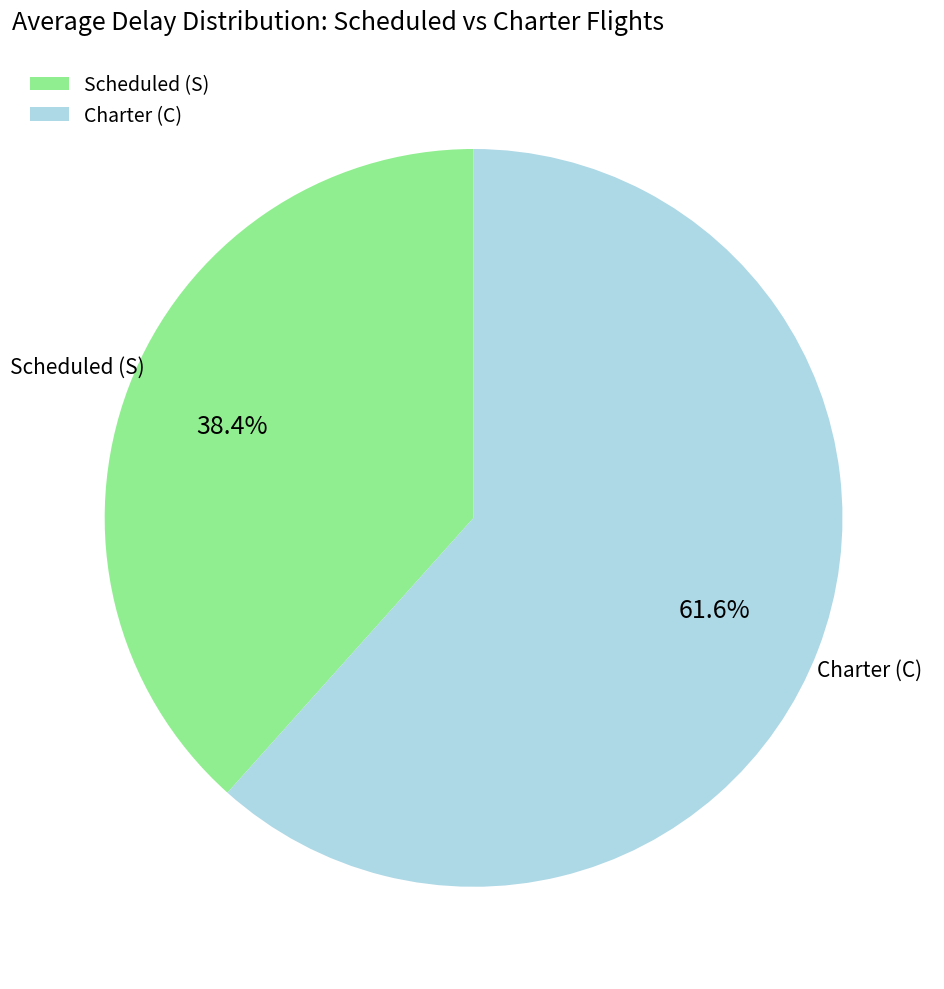

How much of the chart is everything except Scheduled (S)?

61.6%